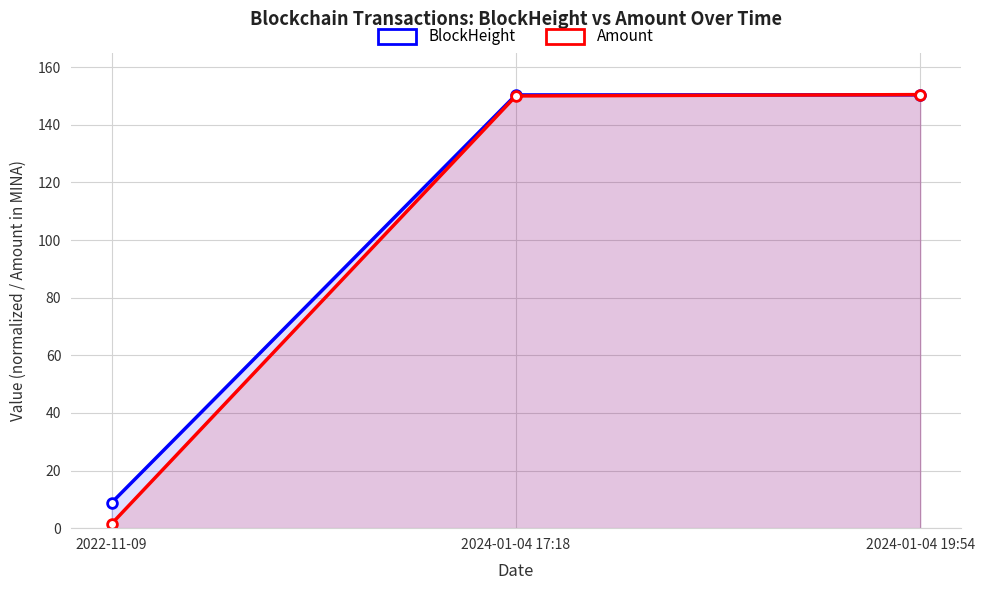

At how many categories does at least one series exceed 111?

2